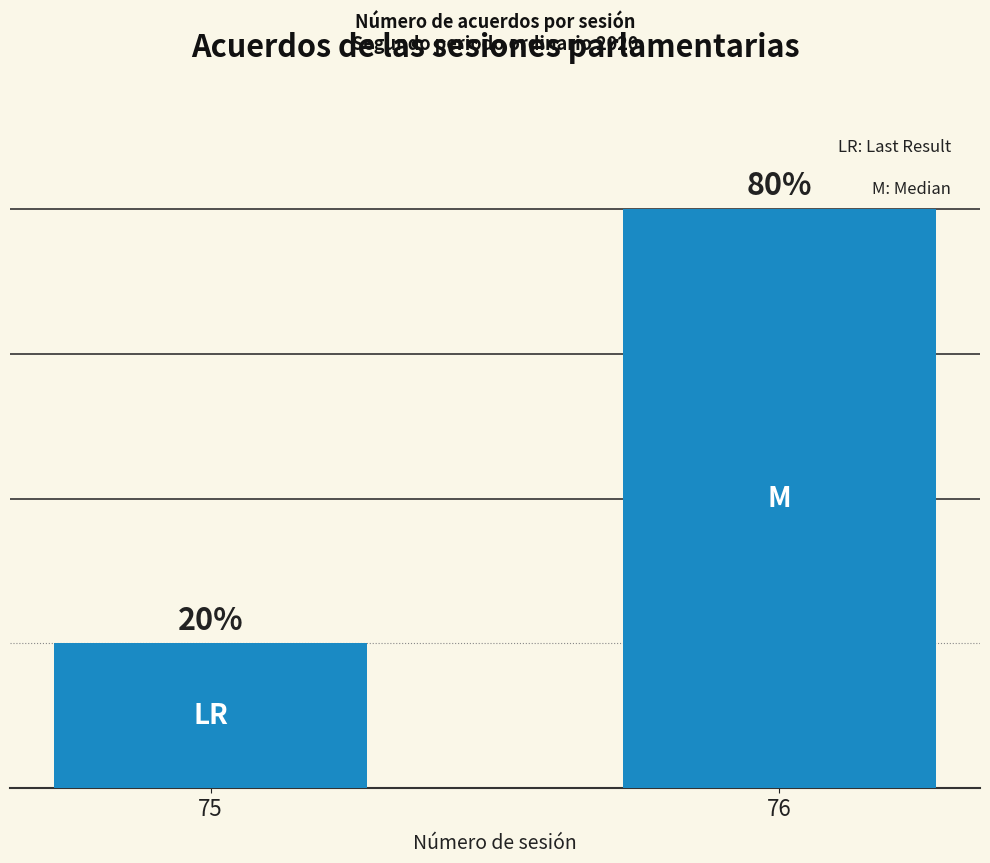

The value at 75 is 1. True or false?

False